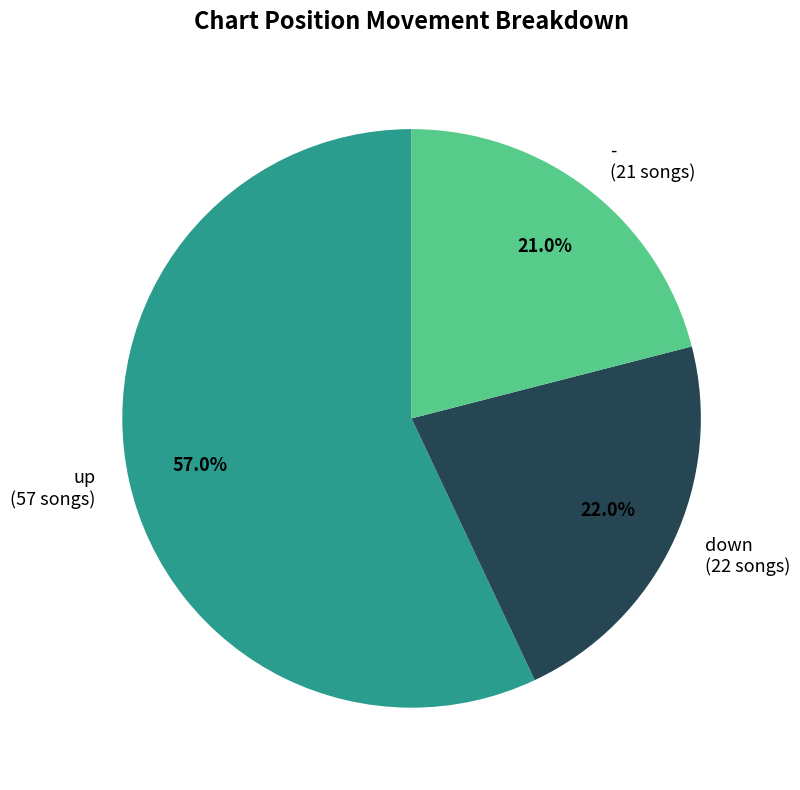

Is it true that up is 51% of the pie?

False